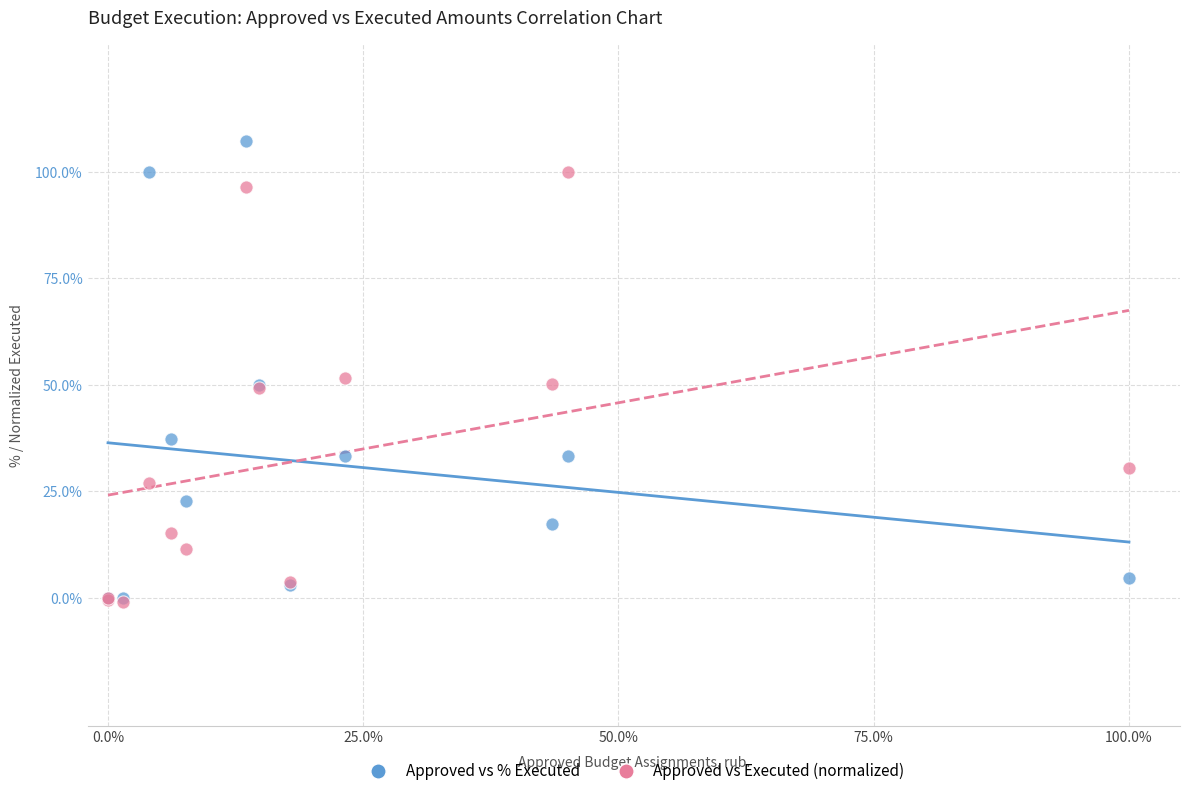

What are all the series names shown in the legend?

Approved vs % Executed, Approved vs Executed (normalized)